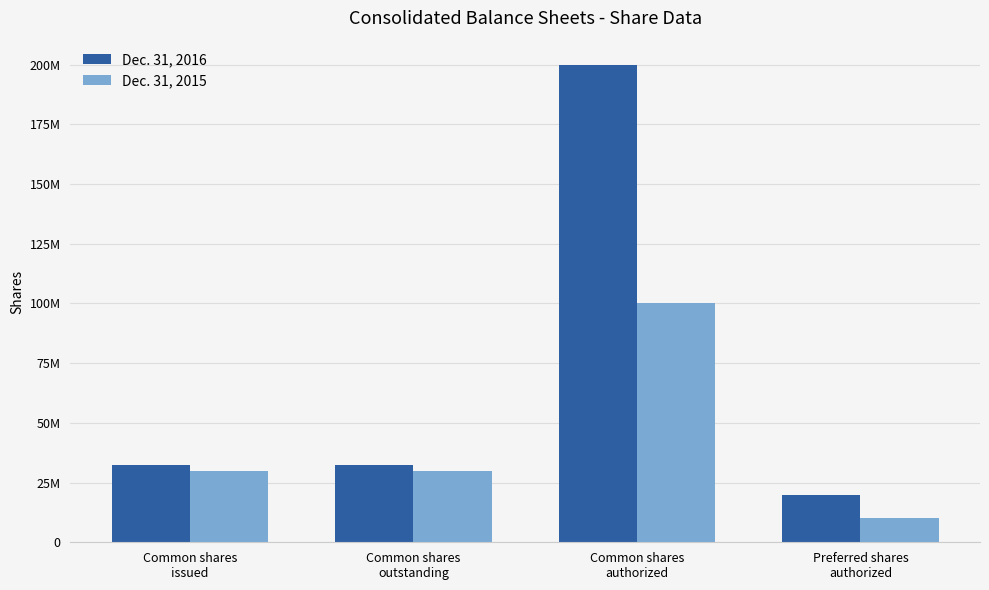

Are the bars grouped side by side (vs. stacked)?

Yes